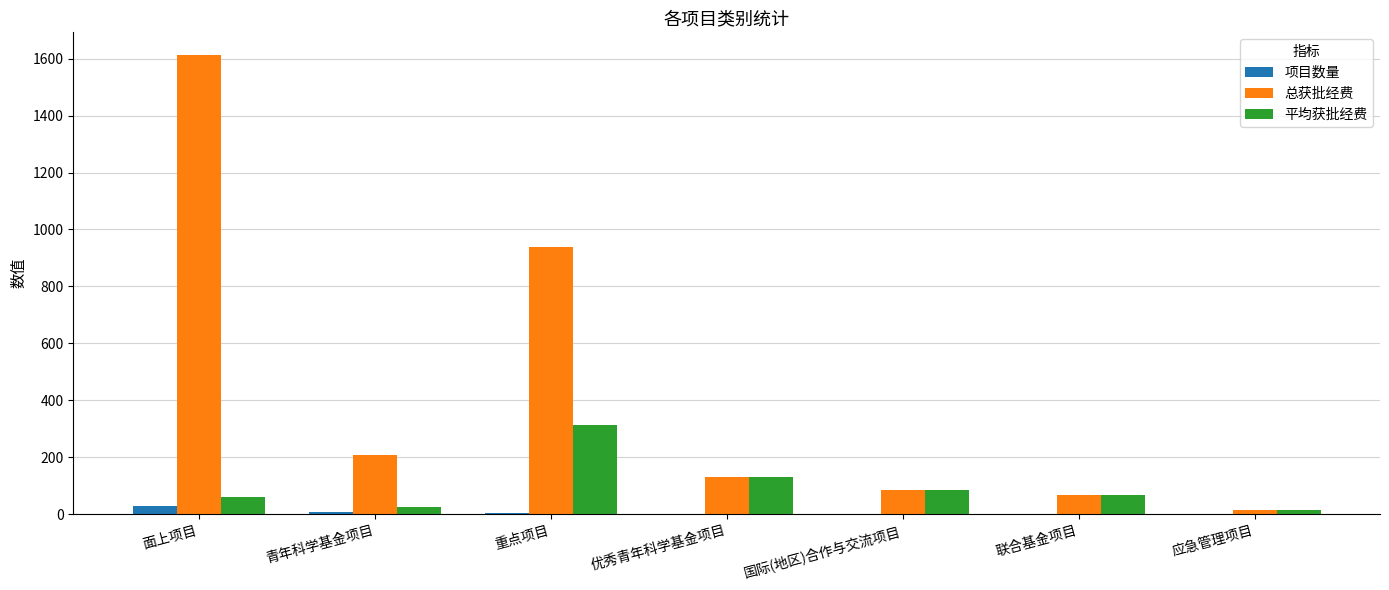

Between 重点项目 and 联合基金项目, which series saw the biggest shift?

总获批经费